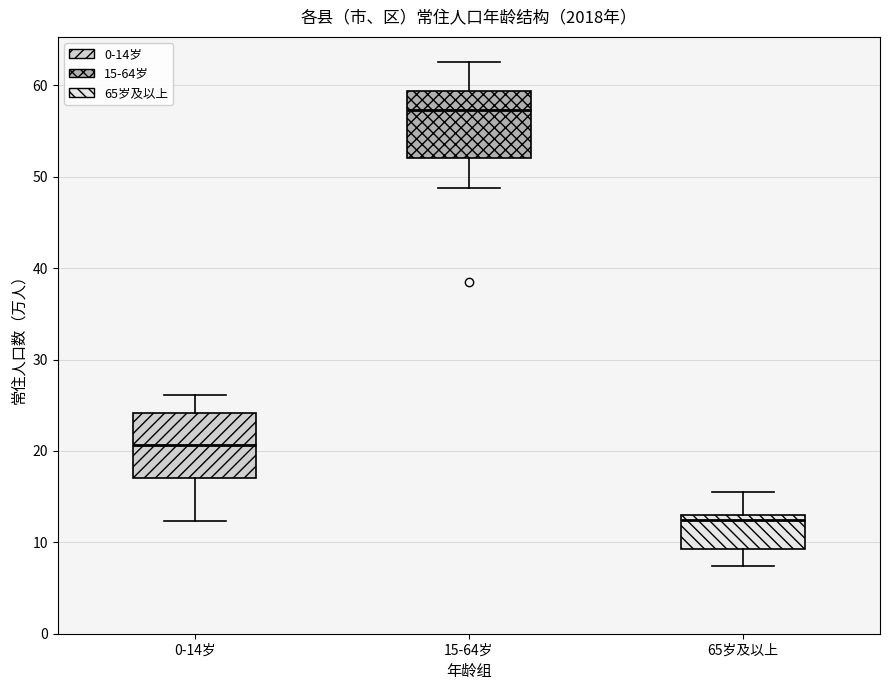

Reading left to right, transcribe this box plot: for each box, give where its median line is, the range the box spans, and where its two whiskers end, as read against the y-axis. The values are not printed on the chart, so give them approximately, as read against the axis.

0-14岁: median 21, box 17 to 24, whiskers 12 to 26
15-64岁: median 57, box 52 to 59, whiskers 49 to 63
65岁及以上: median 12, box 9 to 13, whiskers 7 to 16